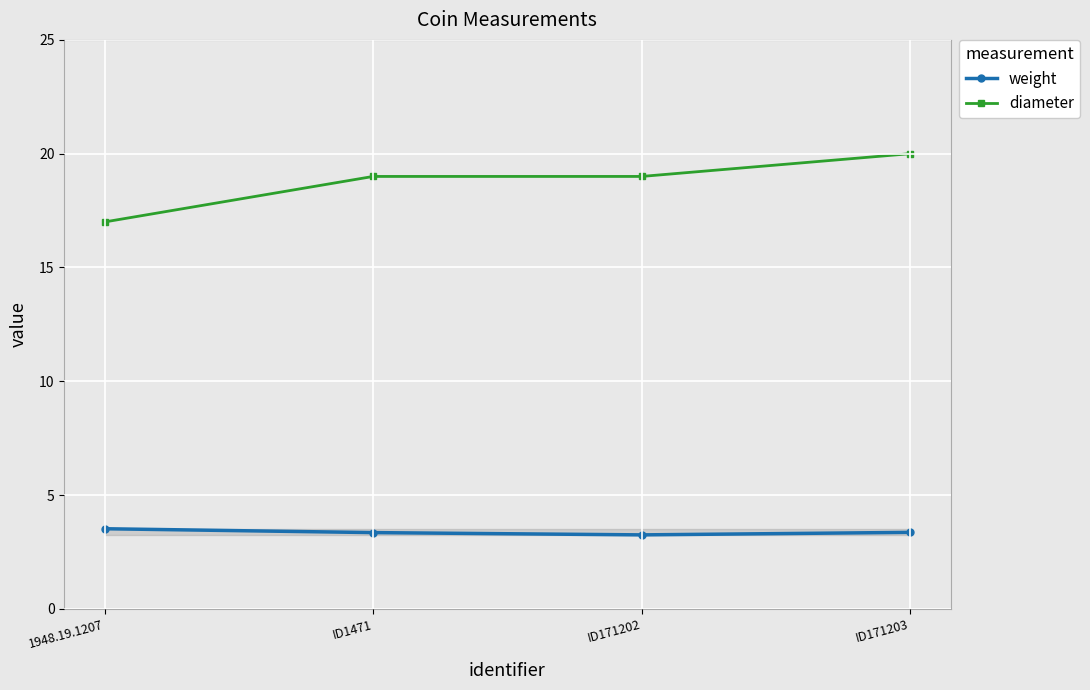

True or false: weight has more than 1 interior local peaks.

False